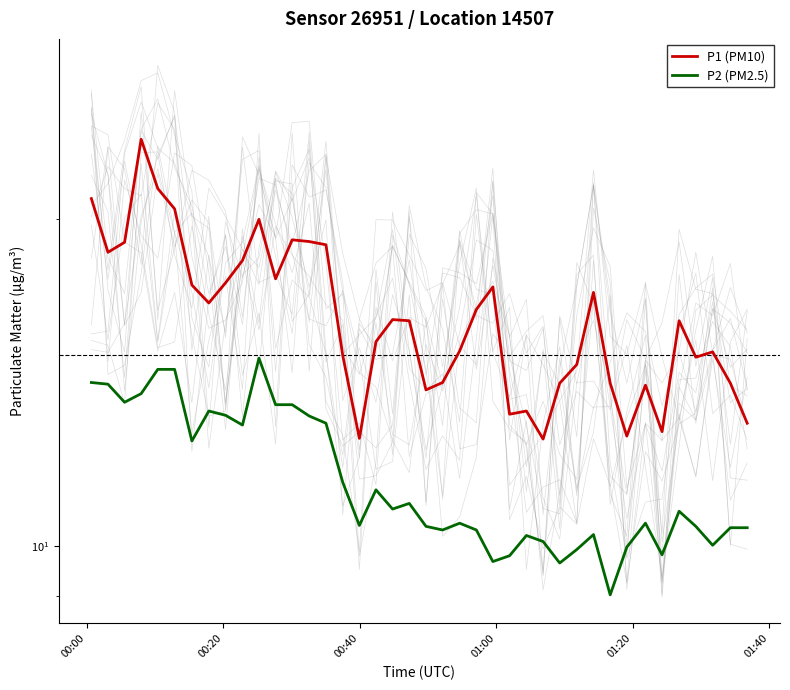

How many lines are shown in the chart?

2